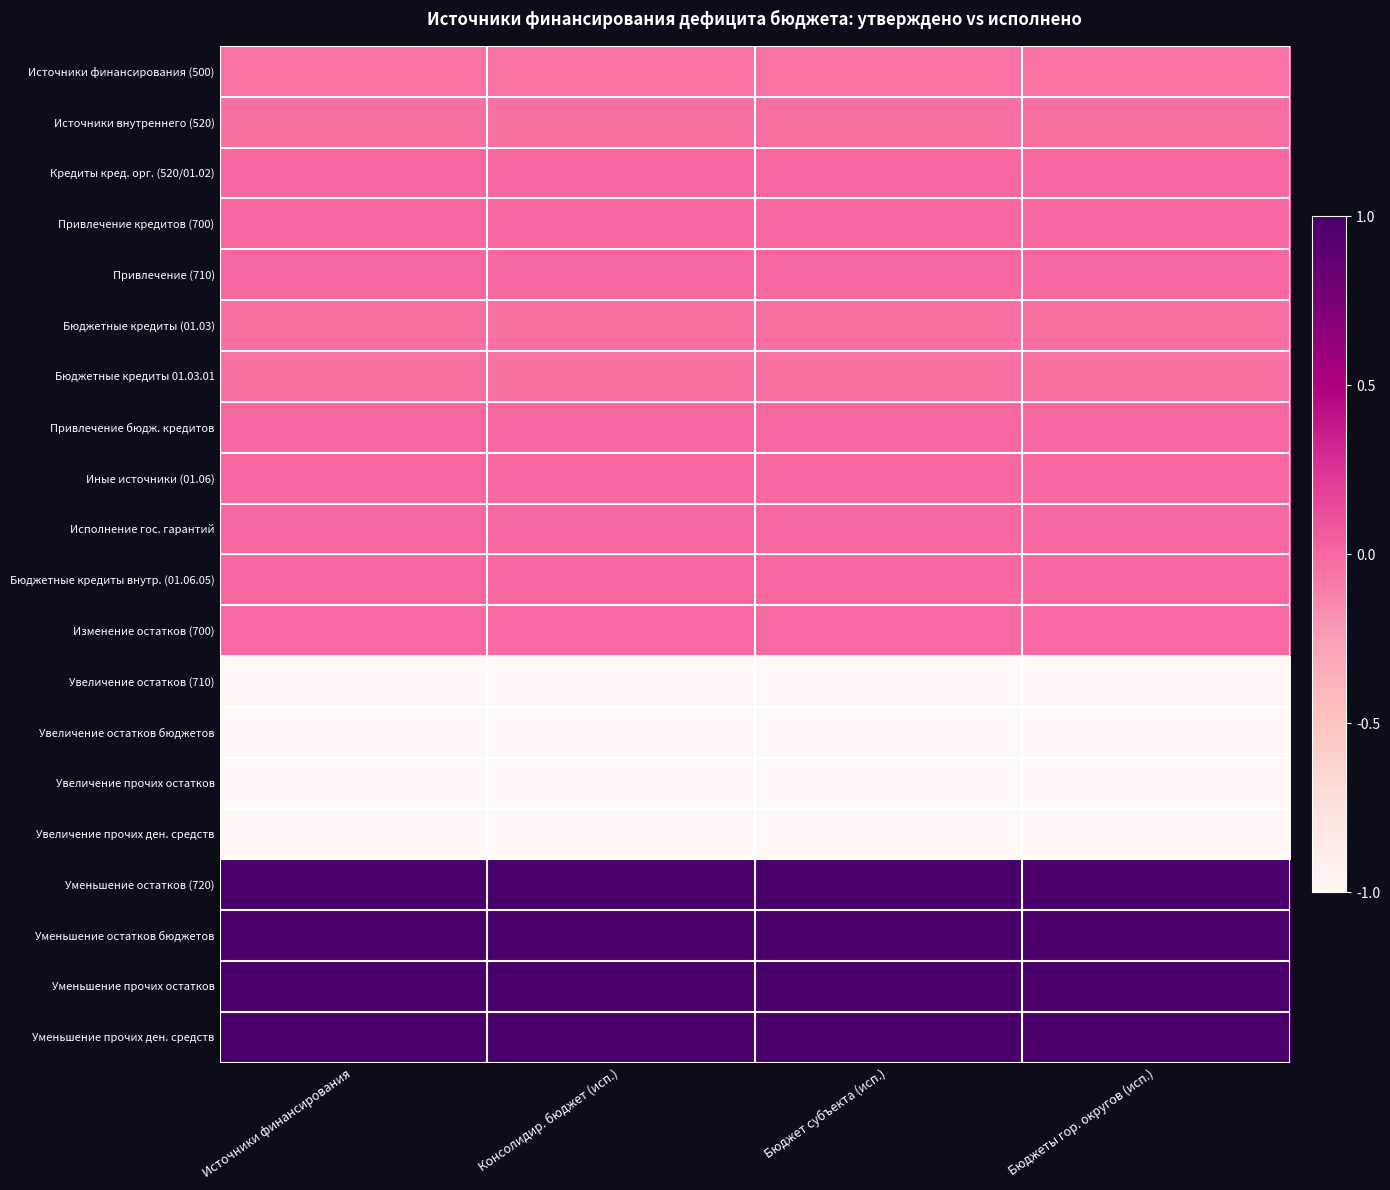

Which series has the largest range (max minus min)?

Источники финансирования (500)